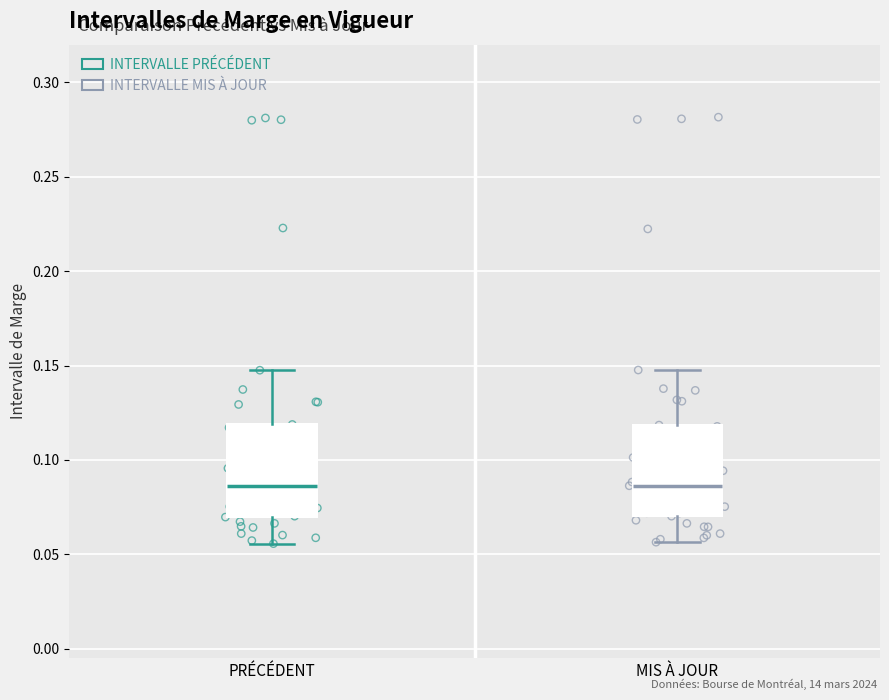

Reading left to right, transcribe this box plot: for each box, give where its median line is, the range the box spans, and where its two whiskers end, as read against the y-axis. The values are not printed on the chart, so give them approximately, as read against the axis.

PRÉCÉDENT: median 0.085, box 0.070 to 0.120, whiskers 0.055 to 0.150
MIS À JOUR: median 0.085, box 0.070 to 0.120, whiskers 0.055 to 0.150